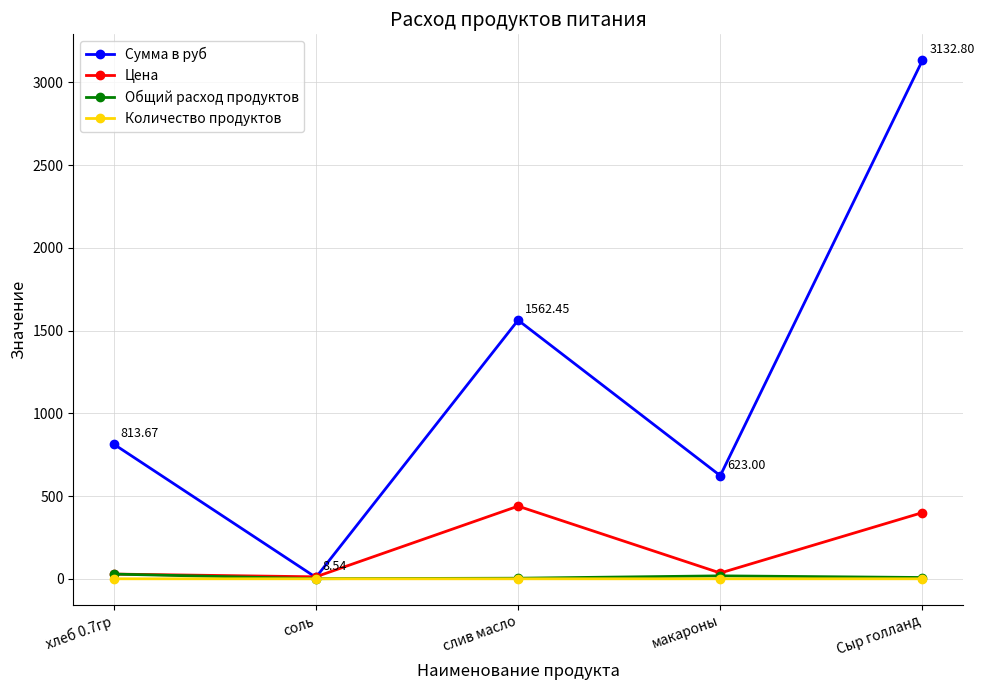

Is it true that Общий расход продуктов equals 0.7 at соль?

True